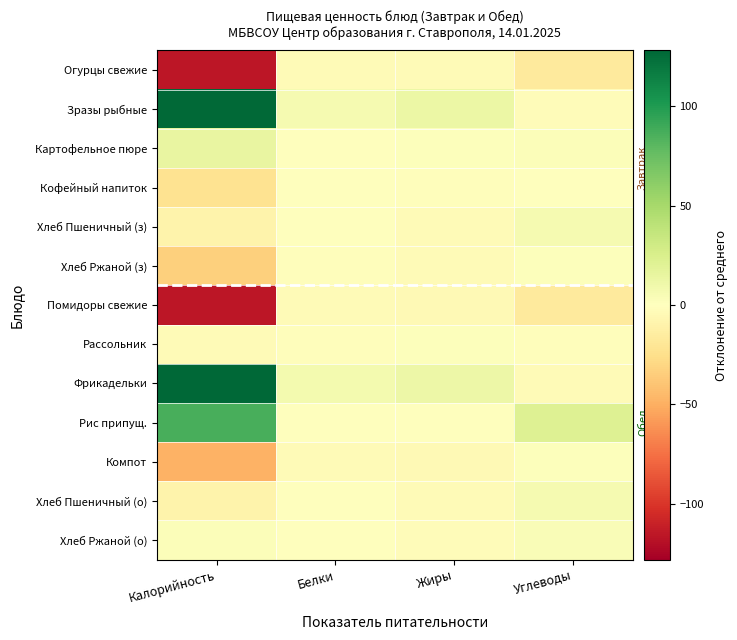

What is the greatest value displayed?

128.2